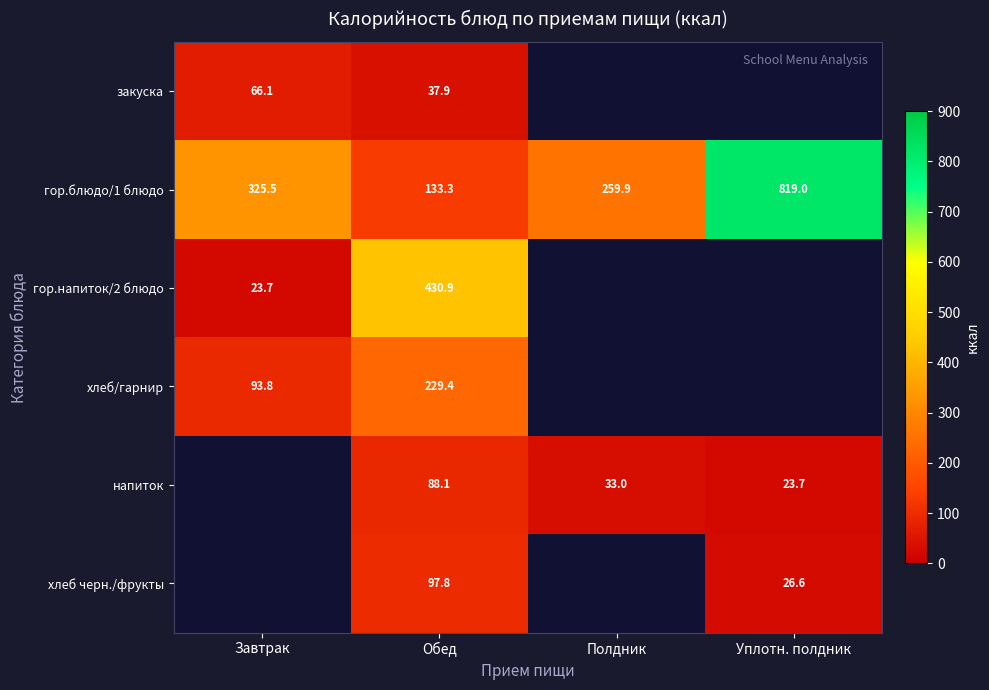

What is the maximum value for гор.блюдо/1 блюдо?

819.0